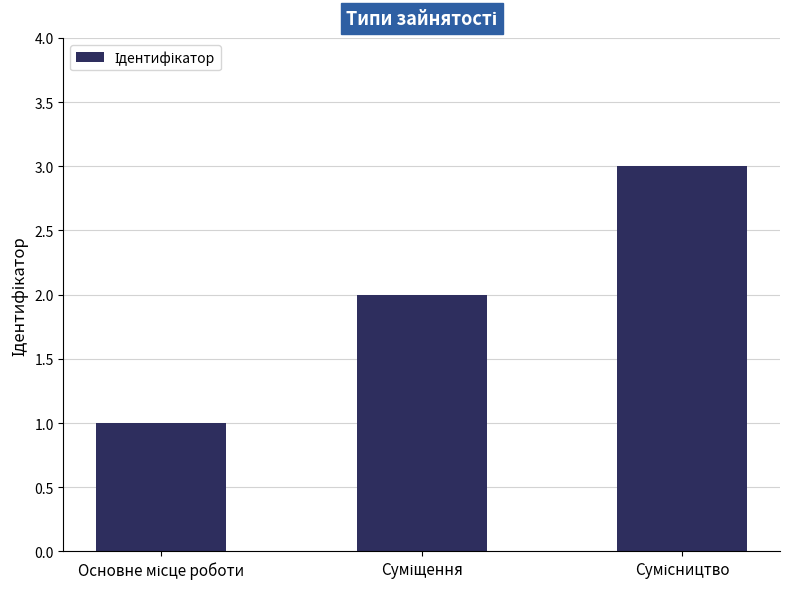

What is the maximum value shown in the chart?

3